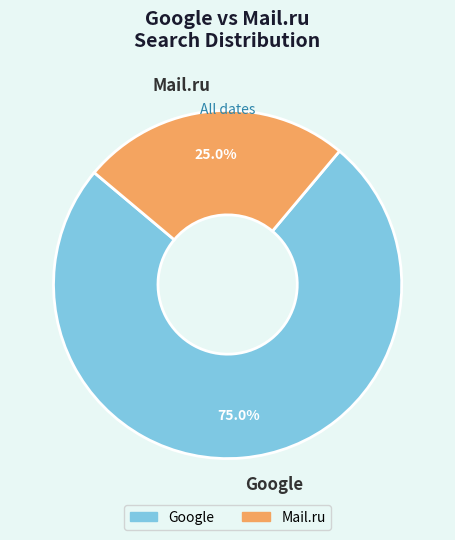

Which category has the smallest portion of the pie?

Mail.ru